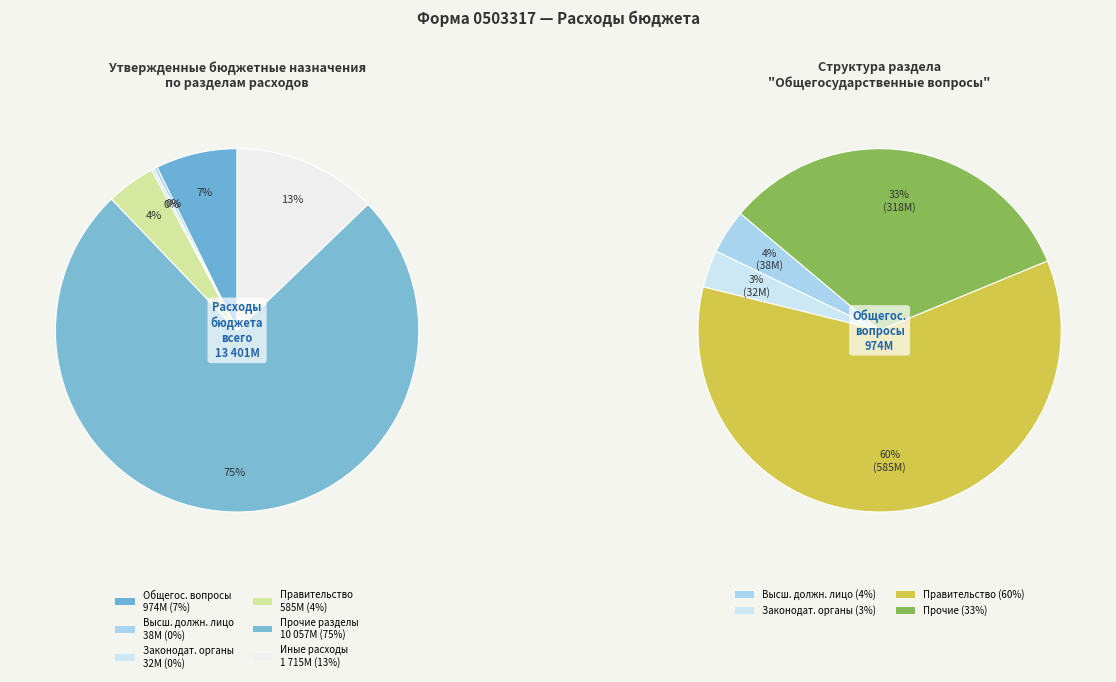

To the nearest percent, what is the average slice percentage?

17%